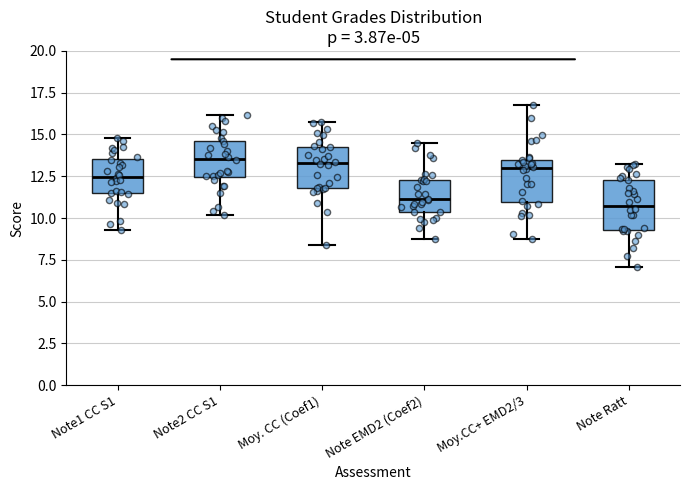

Where does the median line of the box for Note Ratt sit on the y-axis? The values are not printed on the chart, so give them approximately, as read against the axis.

10.5